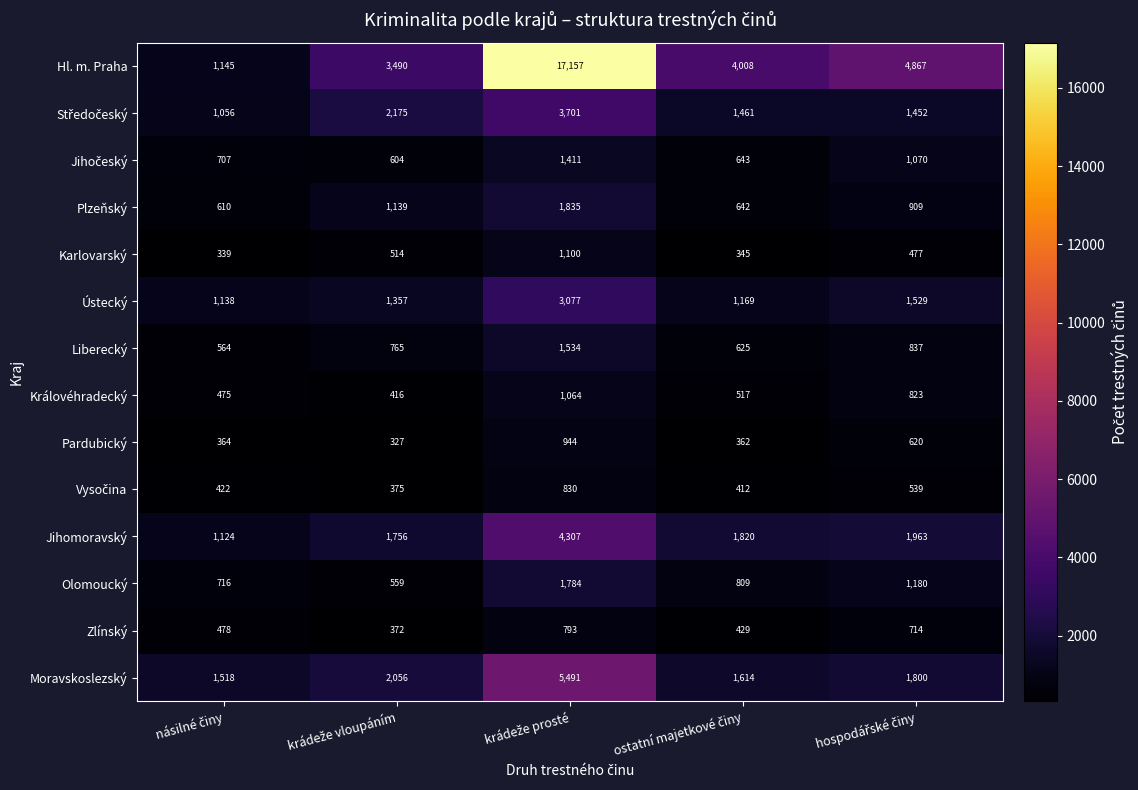

Which series has the largest total across all categories?

Hl. m. Praha